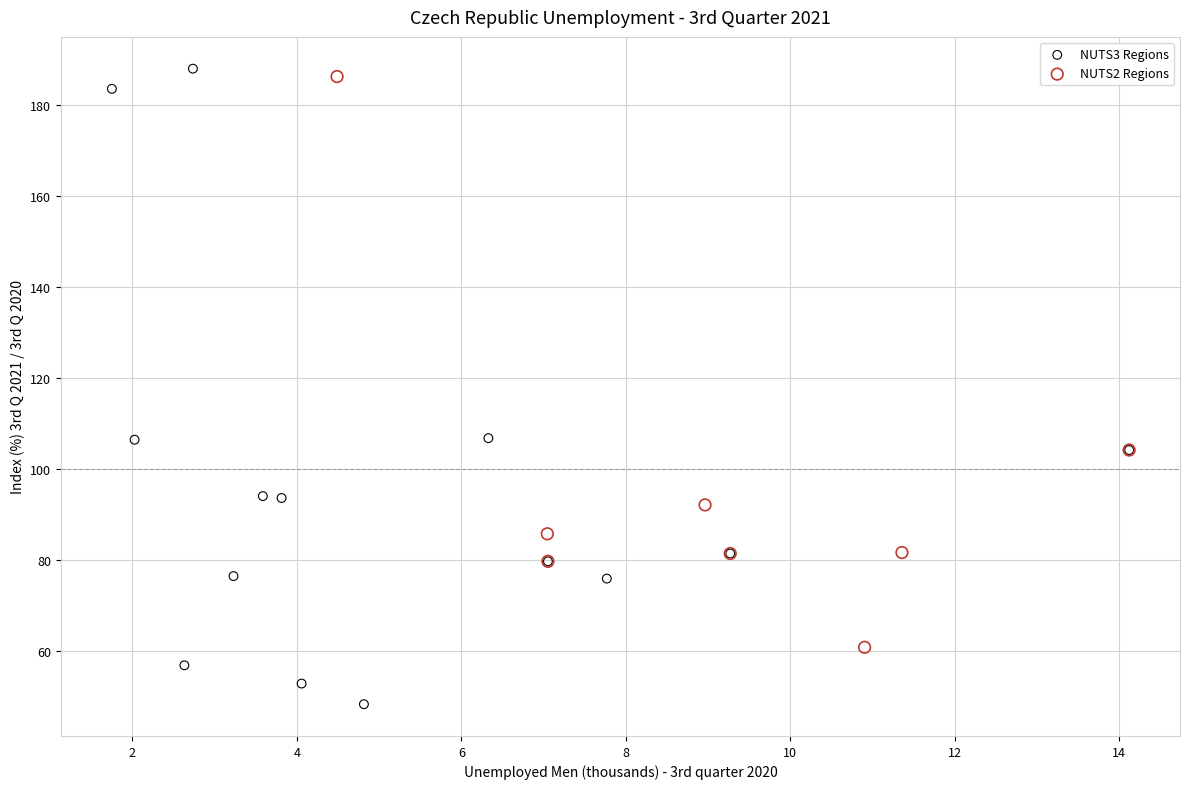

Which series reaches the minimum Y coordinate?

NUTS3 Regions